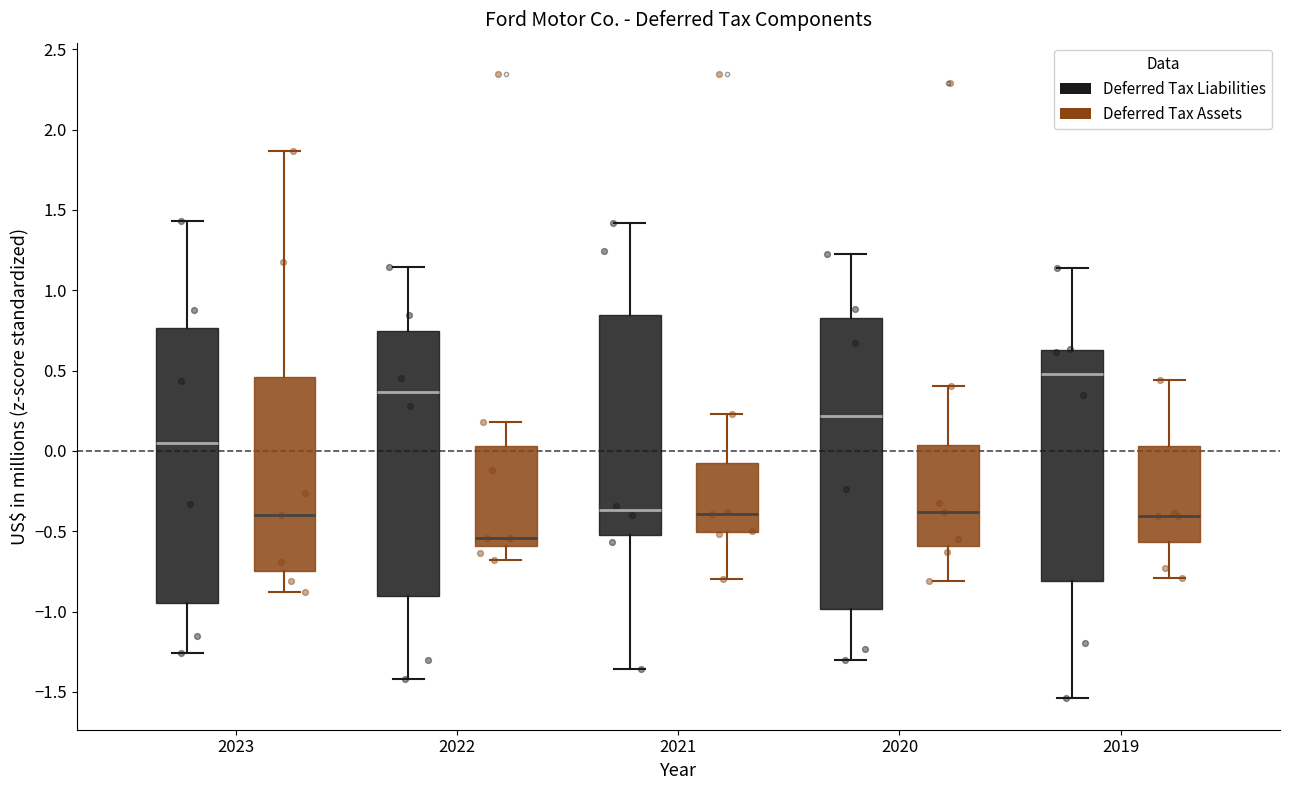

Comparing the boxes themselves (not the whiskers), which one is the tallest?

2020 (Deferred Tax Liabilities)